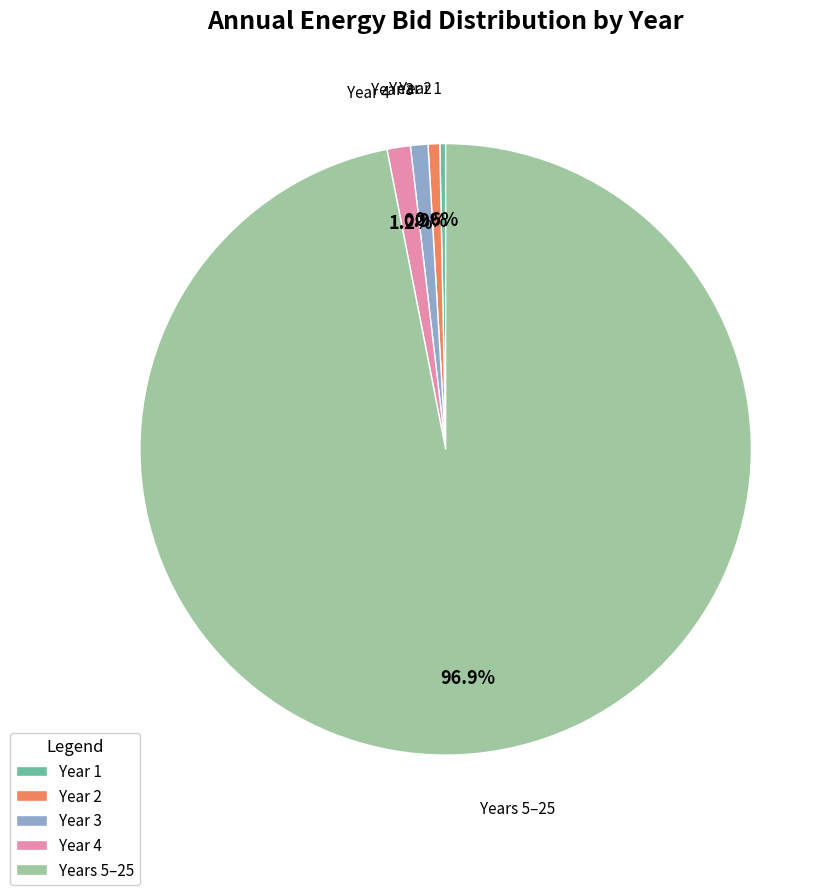

Does any single category account for the majority?

Yes